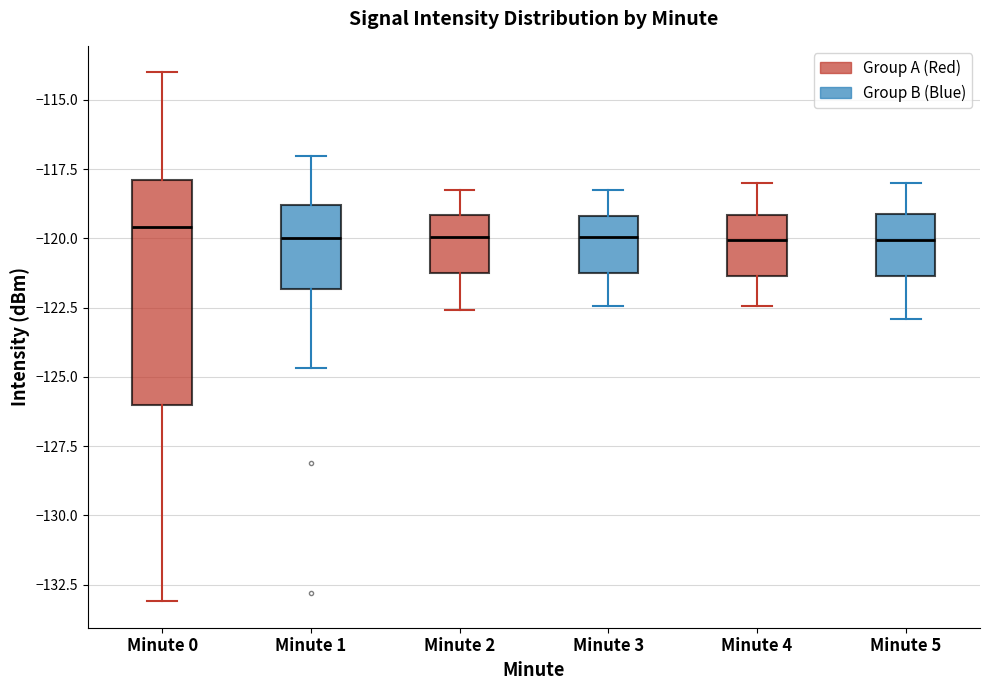

Where is the lower edge of the box for Minute 5 on the y-axis? The values are not printed on the chart, so give them approximately, as read against the axis.

-121.5